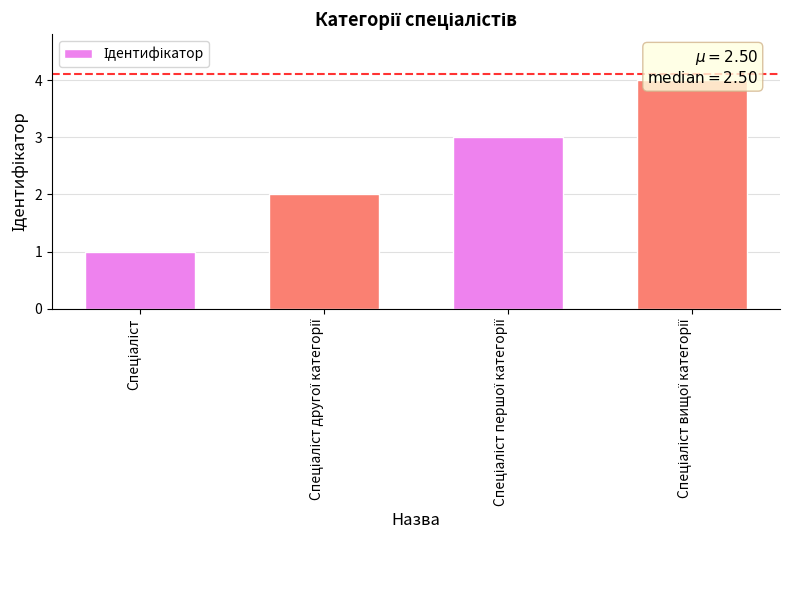

What is the difference between the maximum and minimum values?

3